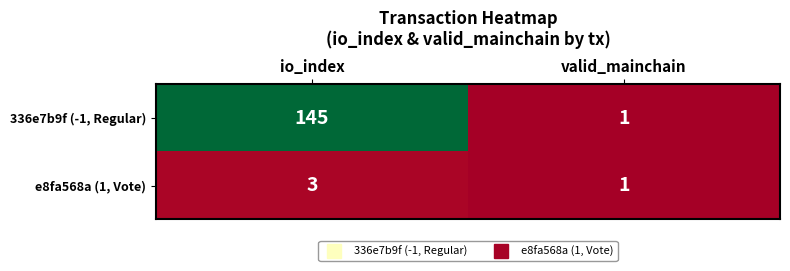

What is the maximum value shown in the chart?

145